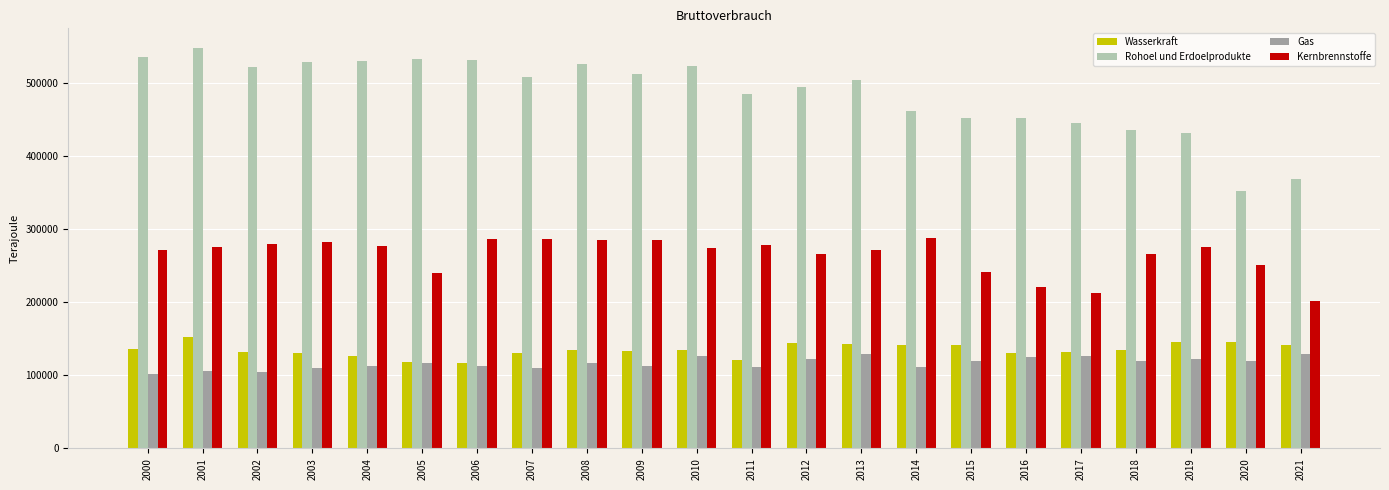

What is the spread (max minus min) of values at 2006?

419020